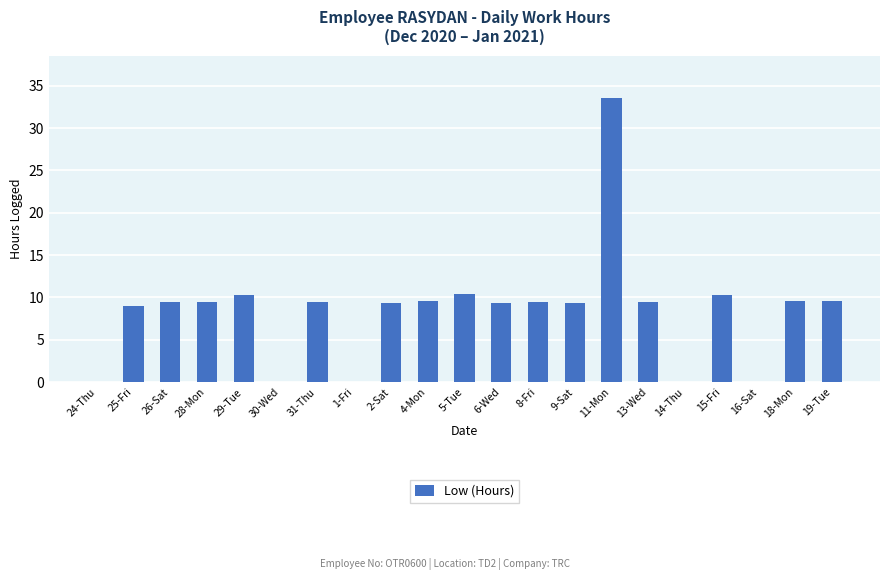

Between 26-Sat and 11-Mon, which is larger?

11-Mon